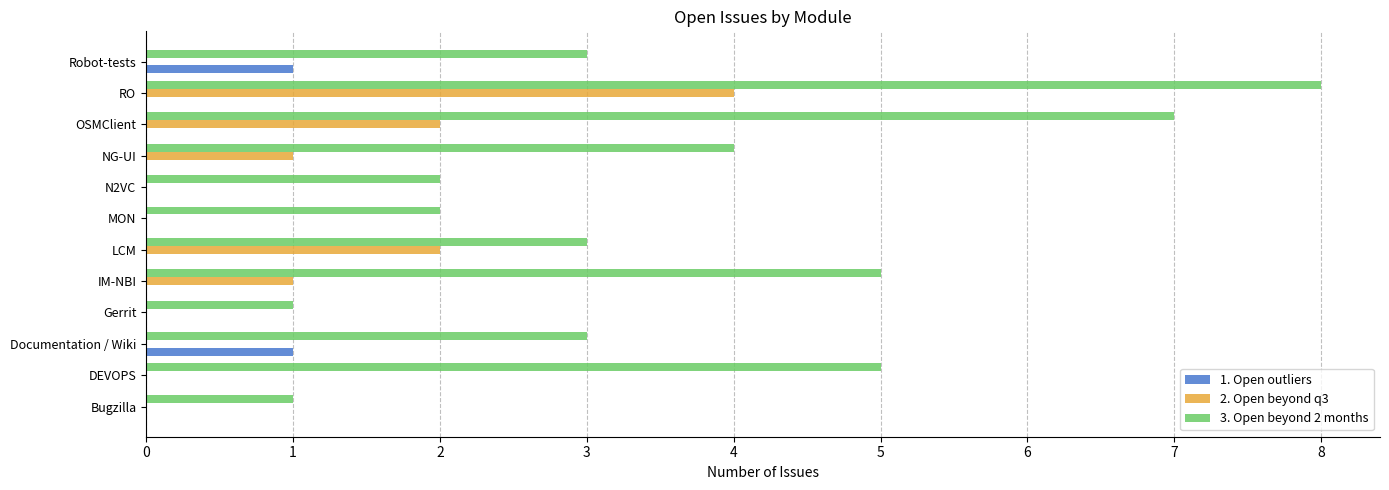

At which category is the sum across all series the highest?

RO